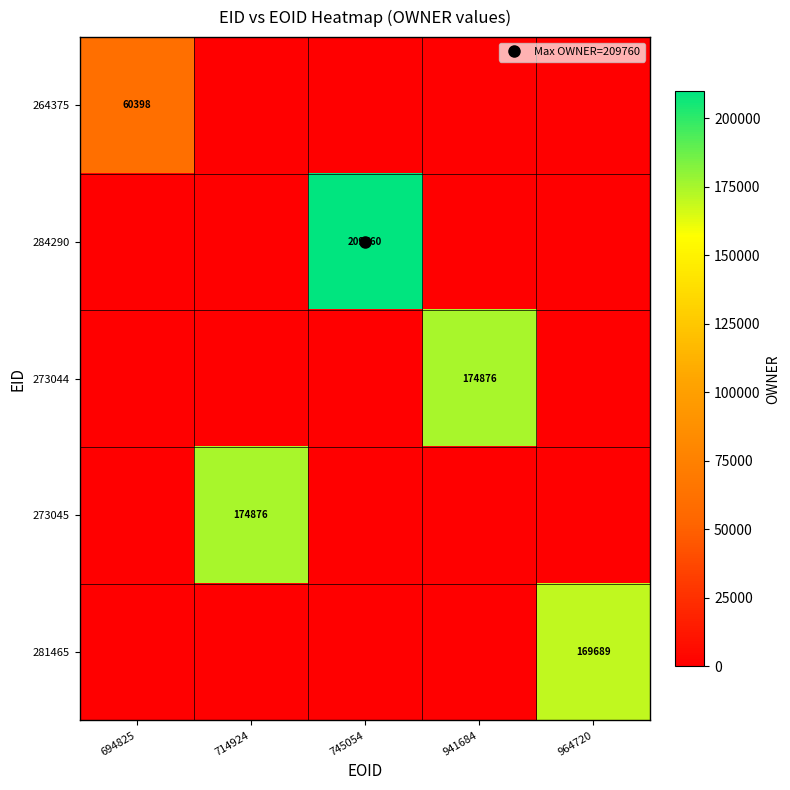

At which label does 264375 reach its minimum?

714924